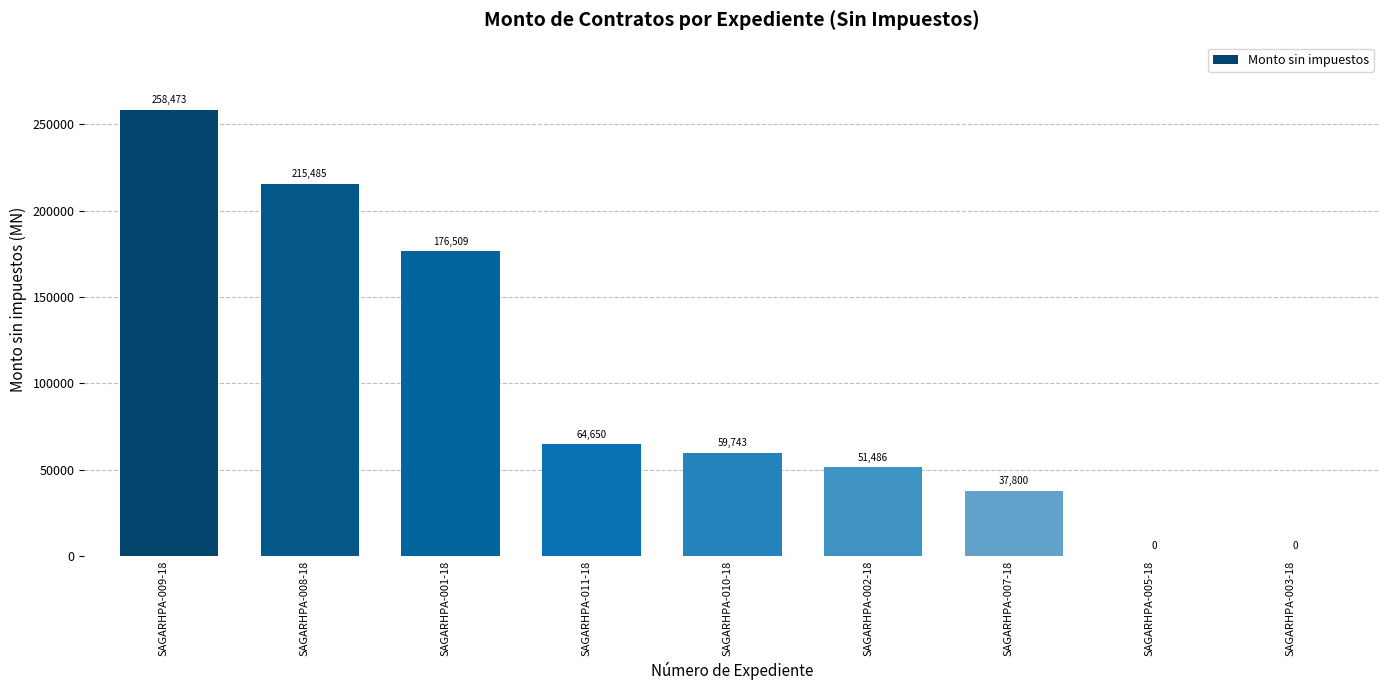

Which has a higher value, SAGARHPA-011-18 or SAGARHPA-009-18?

SAGARHPA-009-18